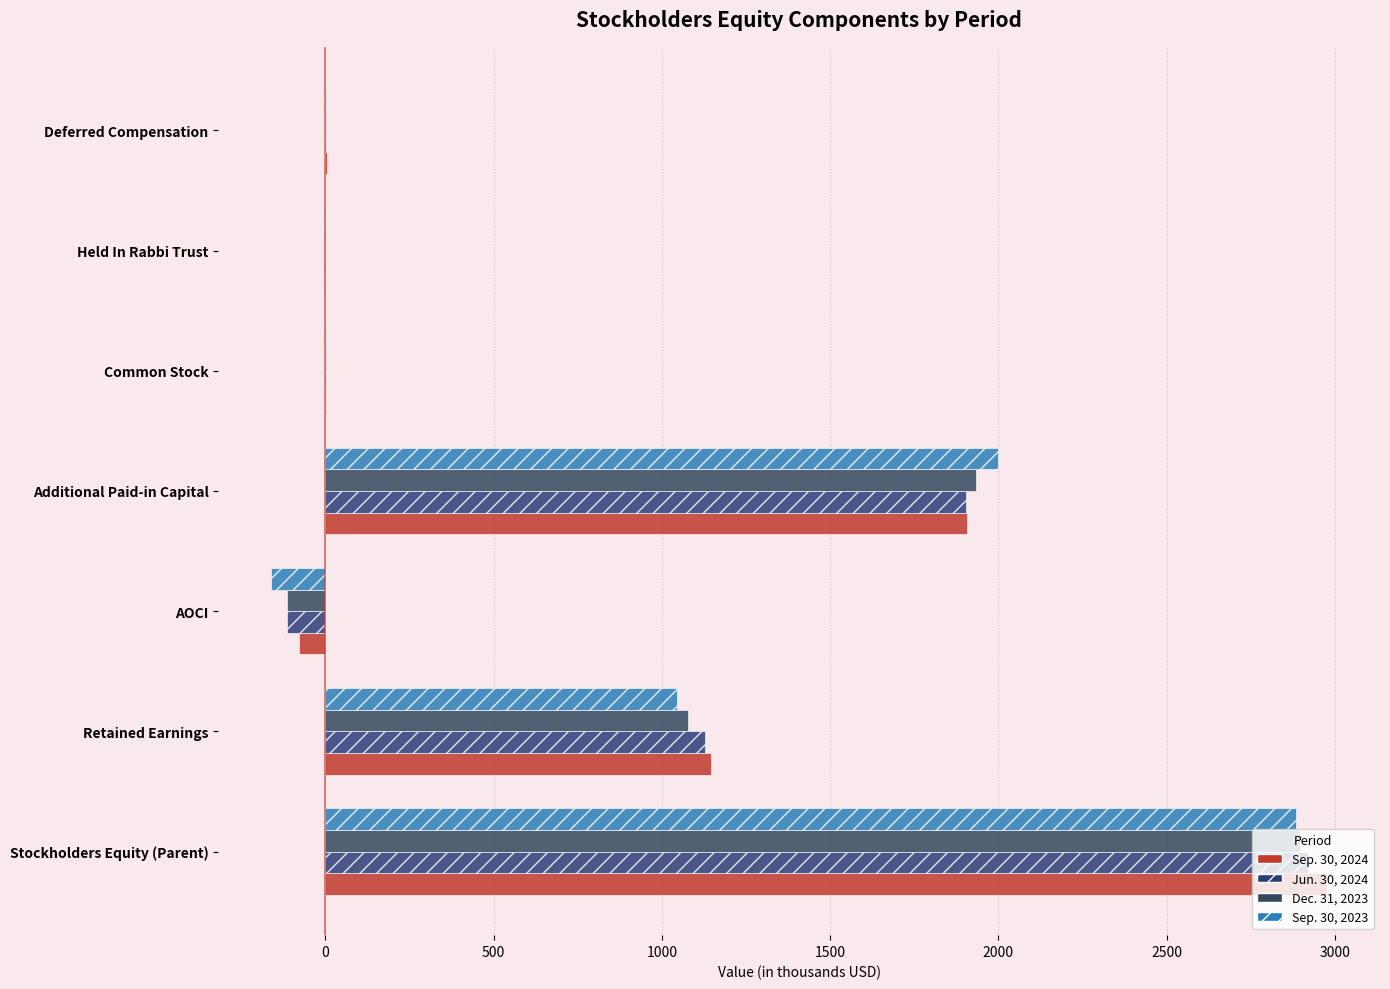

Which series has the widest spread of values?

Sep. 30, 2024